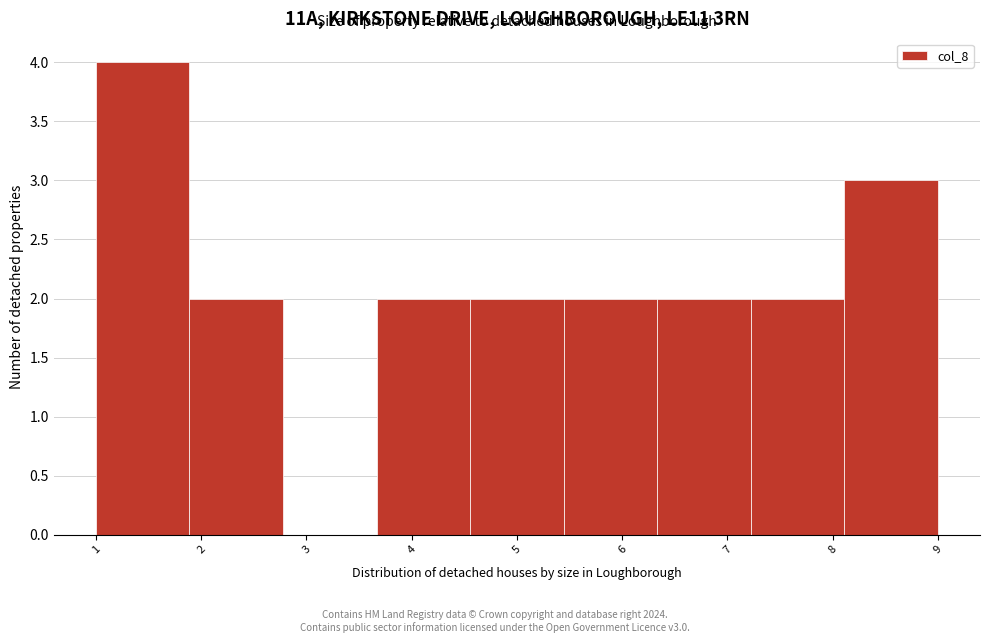

What is the height of the bar covering 8.1 to 9.0 on the x-axis? Neither the bar edges nor the heights are printed on the chart, so give them approximately, as read against the axes.

3